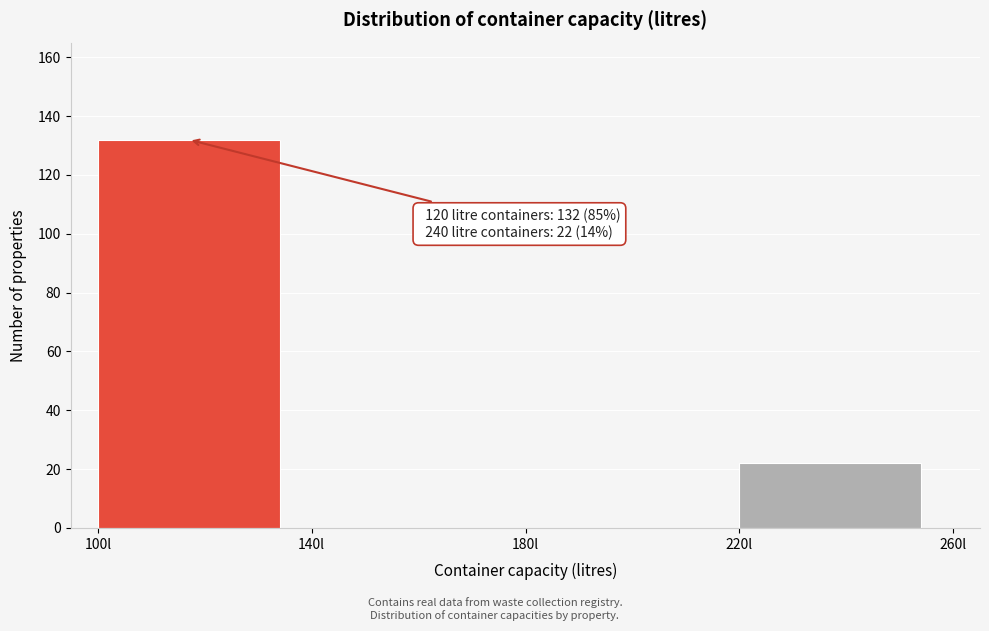

Which range on the x-axis has the tallest bar?

100 to 140